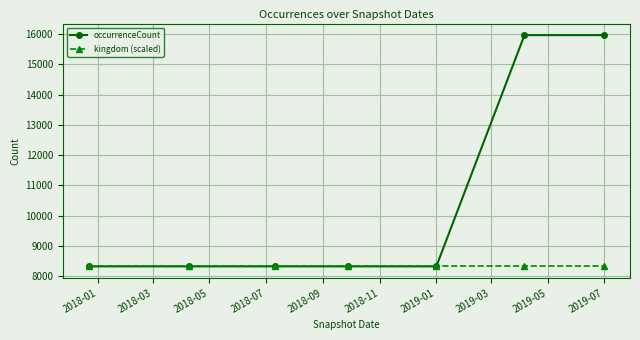

Which series has the widest spread of values?

occurrenceCount